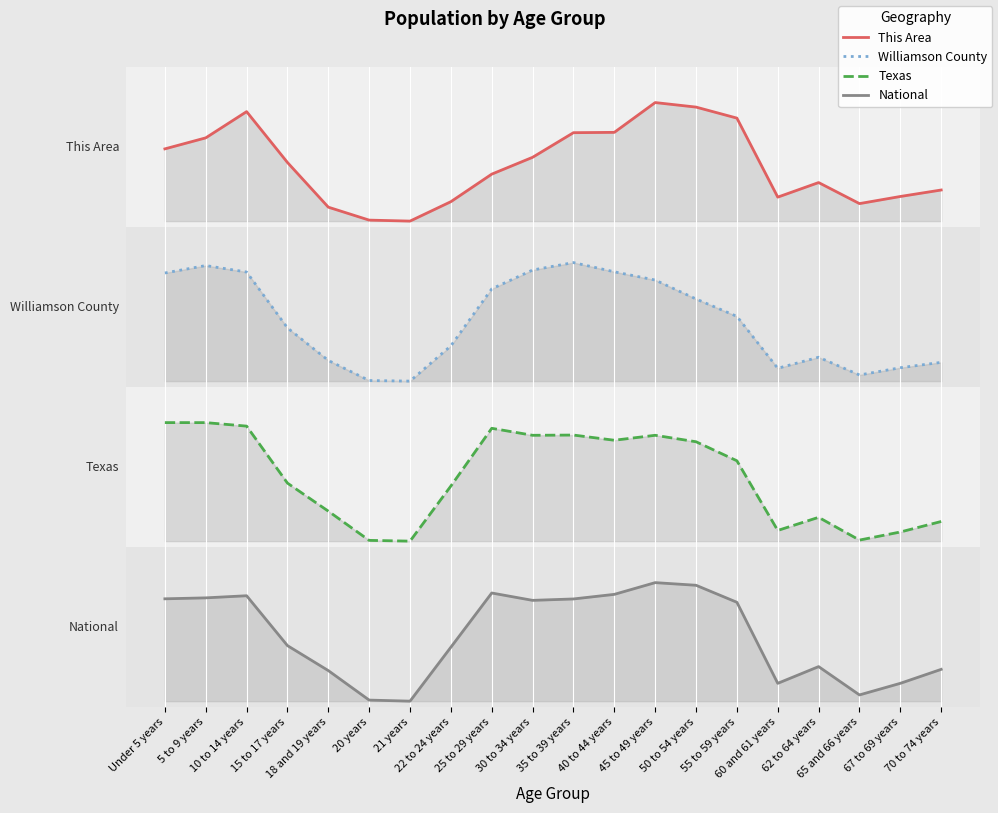

At which label does This Area reach its peak?

45 to 49 years